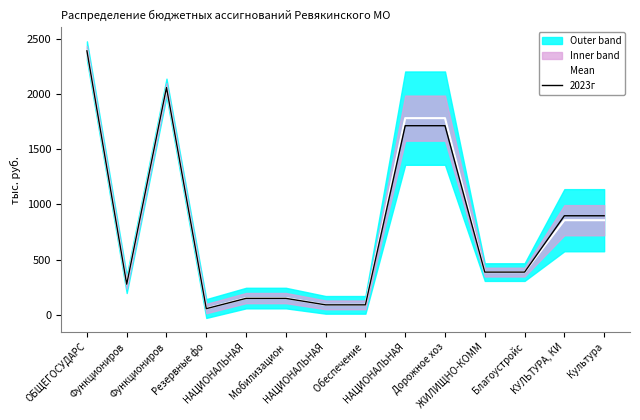

Reading right to left, extract all data points from this chart.

Mean: Культура=856.7	КУЛЬТУРА, КИ=856.7	Благоустройс=386.5	ЖИЛИЩНО-КОММ=386.5	Дорожное хоз=1781.7	НАЦИОНАЛЬНАЯ=1781.7	Обеспечение =89.7	НАЦИОНАЛЬНАЯ=89.7	Мобилизацион=151.1	НАЦИОНАЛЬНАЯ=151.1	Резервные фо=56.2	Функциониров=2059.7	Функциониров=276.7	ОБЩЕГОСУДАРС=2392.6
2023г: Культура=897.1	КУЛЬТУРА, КИ=897.1	Благоустройс=386.5	ЖИЛИЩНО-КОММ=386.5	Дорожное хоз=1713.1	НАЦИОНАЛЬНАЯ=1713.1	Обеспечение =89.7	НАЦИОНАЛЬНАЯ=89.7	Мобилизацион=148.4	НАЦИОНАЛЬНАЯ=148.4	Резервные фо=55.2	Функциониров=2059.7	Функциониров=276.7	ОБЩЕГОСУДАРС=2391.6